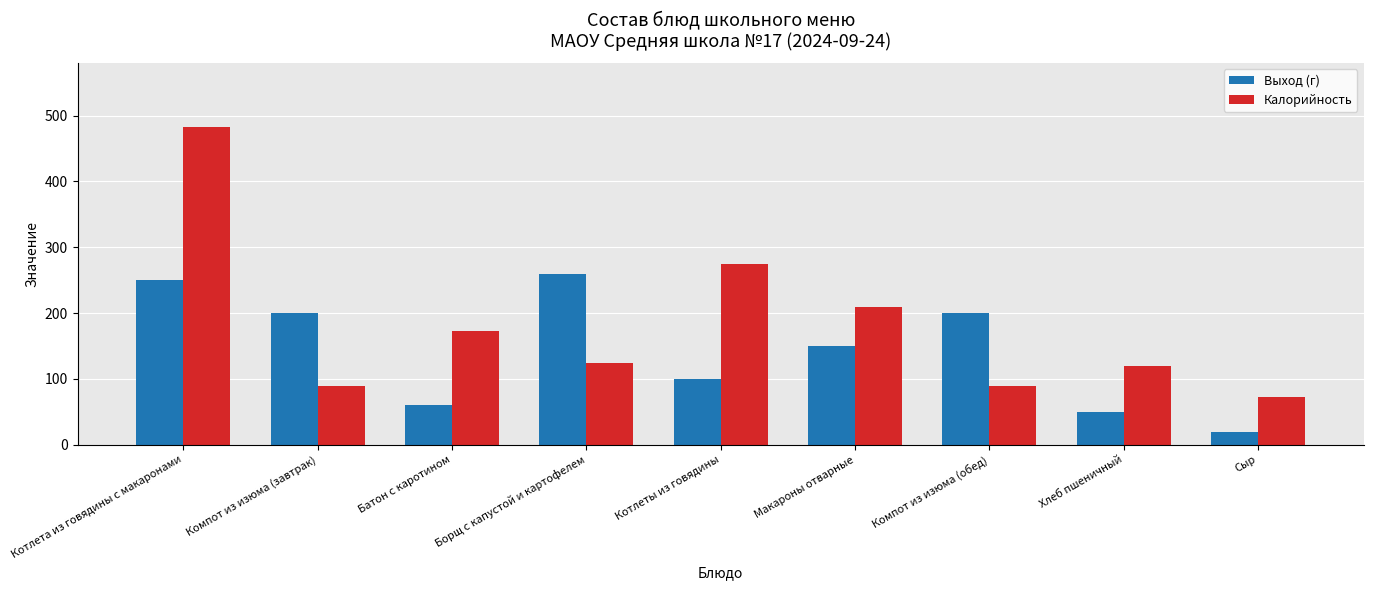

Which series has the widest spread of values?

Калорийность